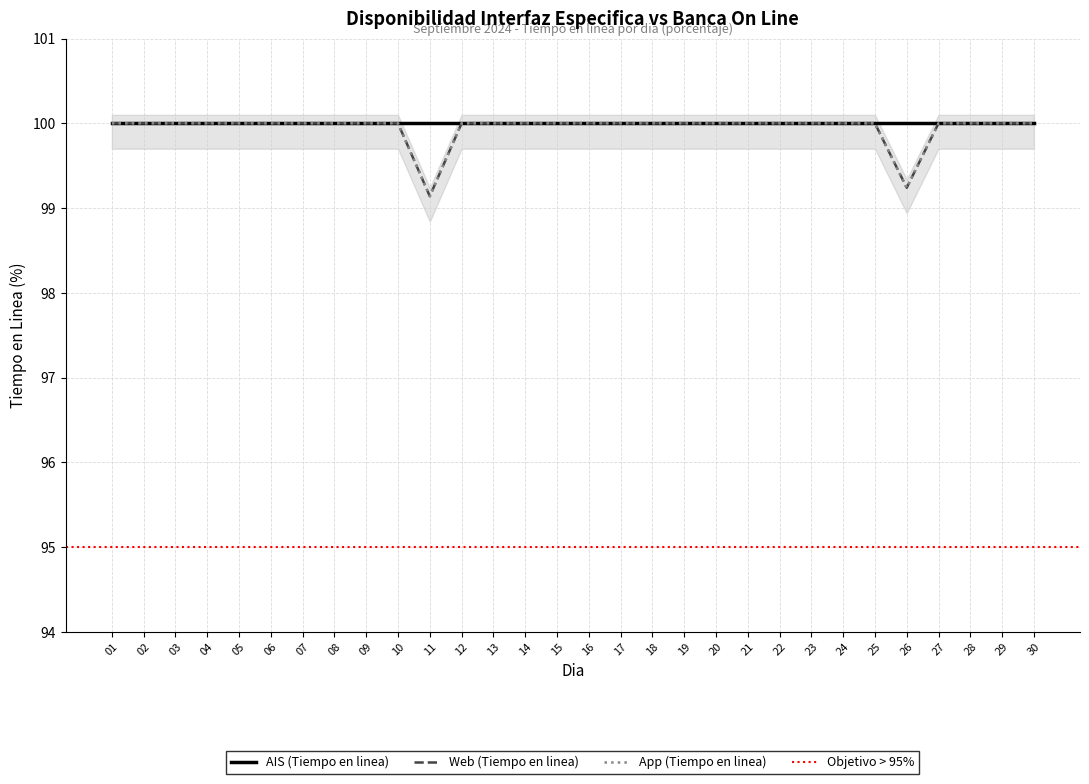

The value of Informacion Cuentas Web (Tiempo en linea) at 15 is 42.9. True or false?

False